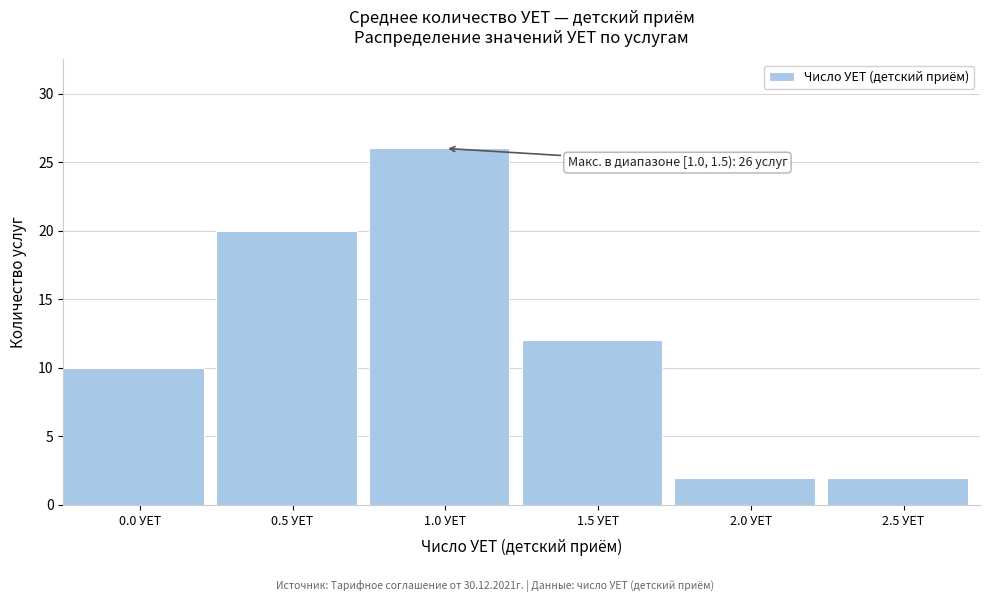

Reading right to left, list all the values displayed in this chart.

2	2	12	26	20	10